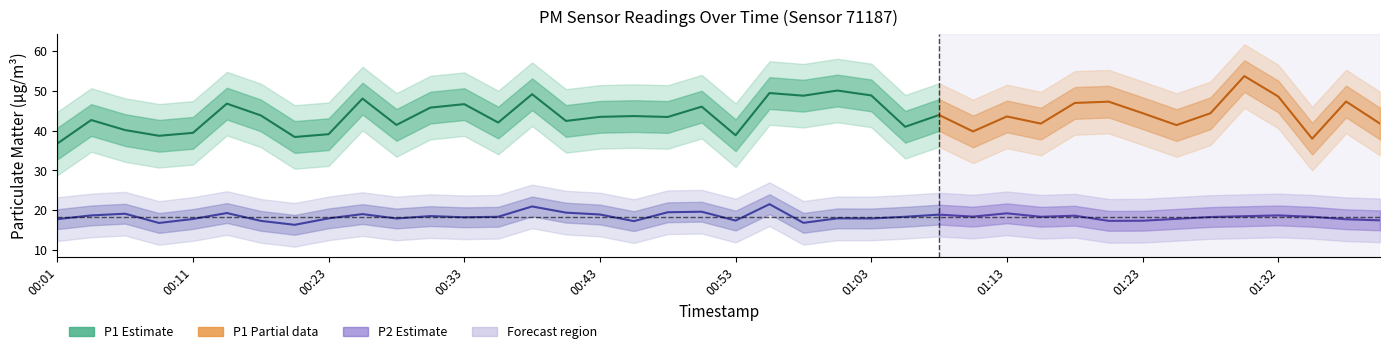

How many values in the P1 series exceed 43?

23